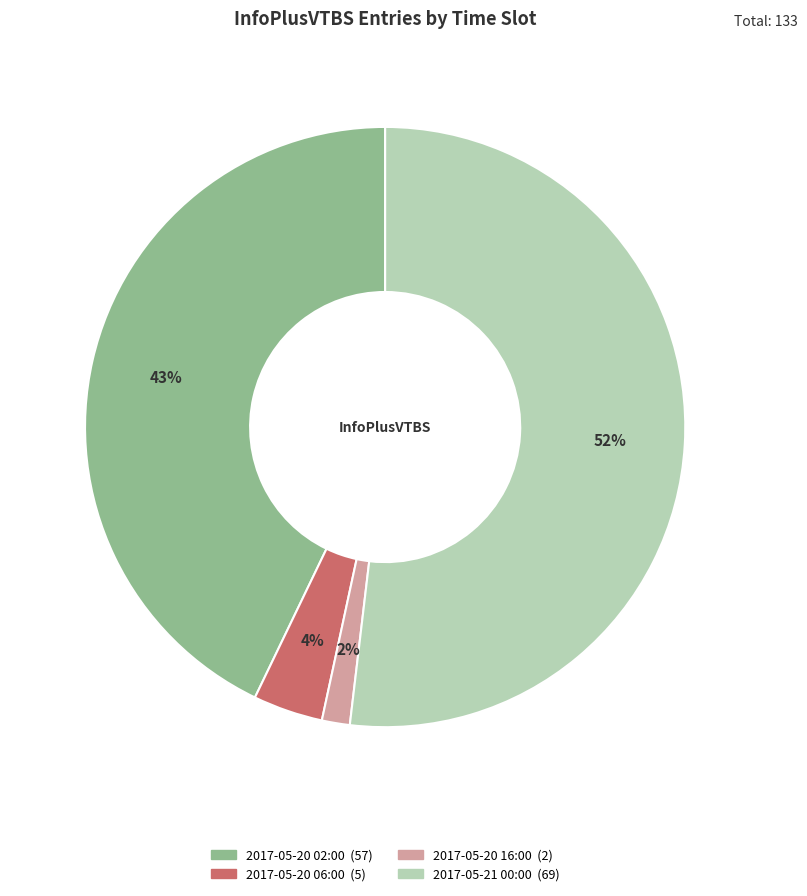

What is the largest slice in the pie chart?

2017-05-21 00:00